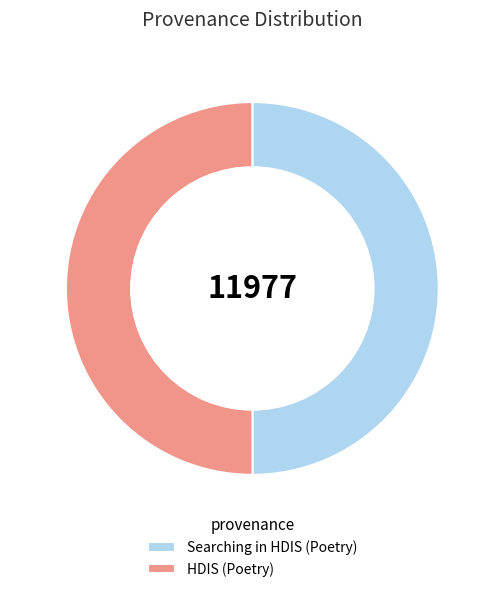

Is the sum of HDIS (Poetry) and Searching in HDIS (Poetry) greater than half?

Yes